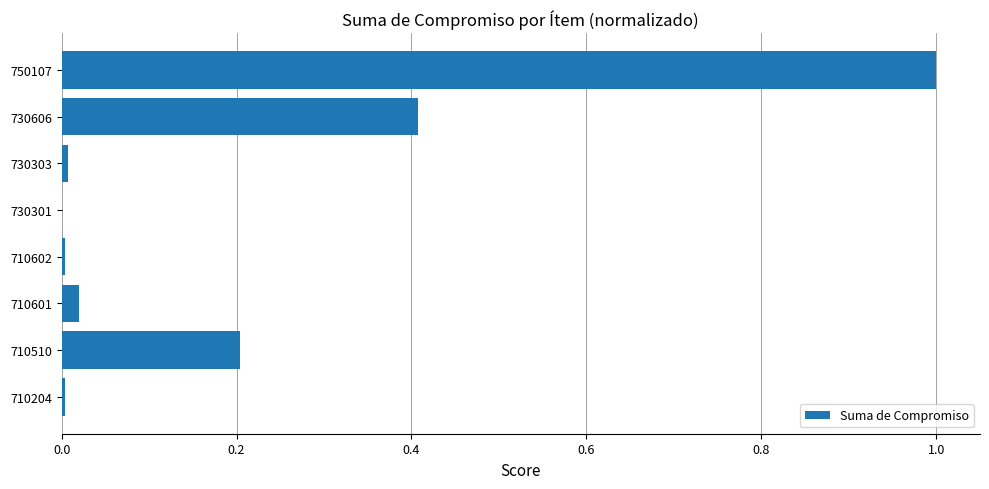

What is the maximum value shown in the chart?

1.0